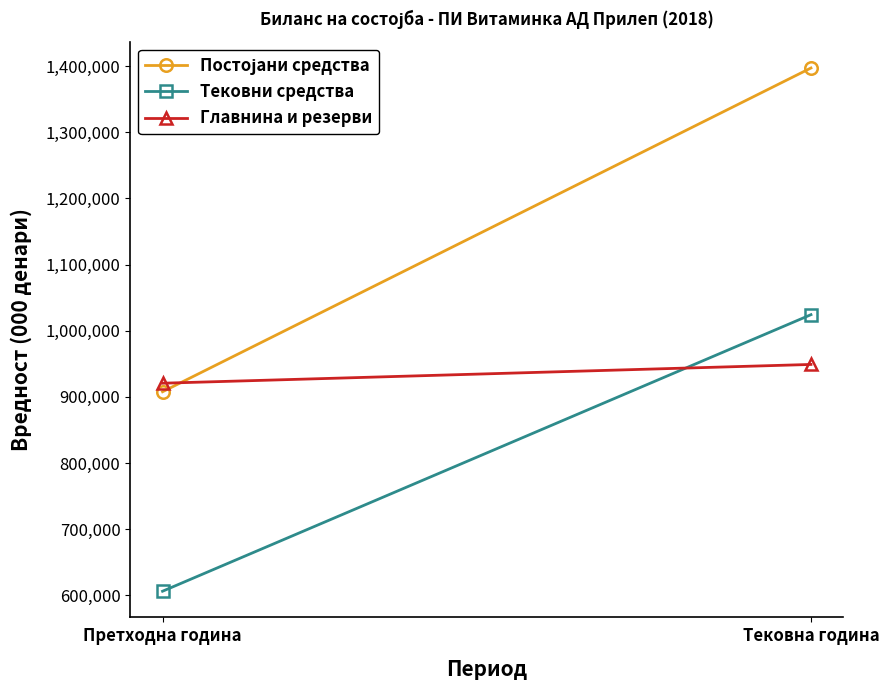

Reading left to right, list all the values displayed in this chart.

Постојани средства: 907741	1396931
Тековни средства: 606352	1024215
Главнина и резерви: 920635	949002